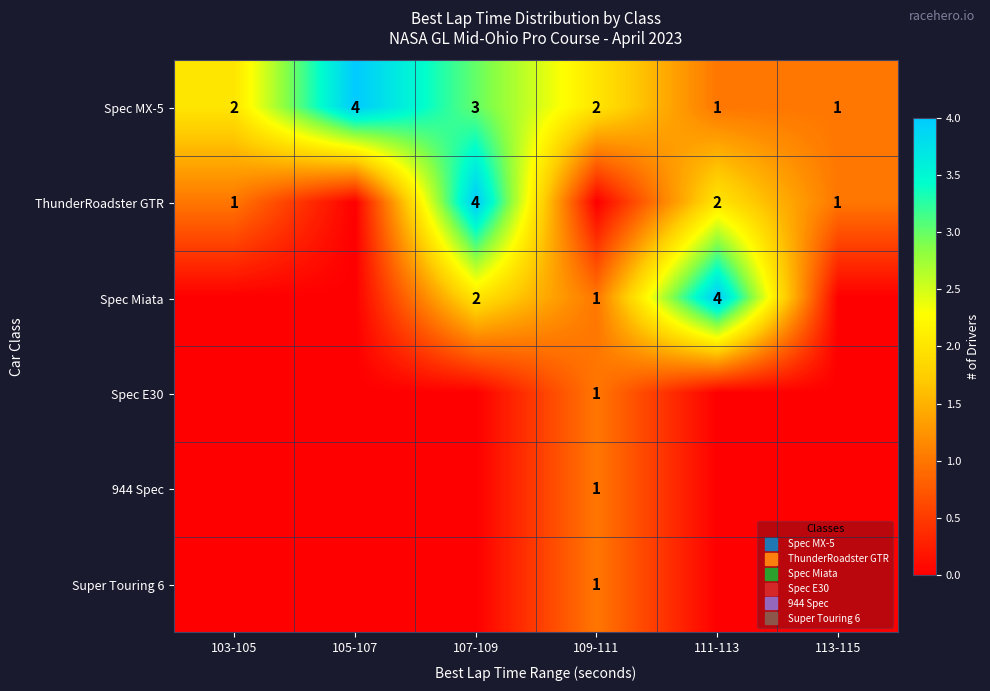

The value of Super Touring 6 at 105-107 is 0. True or false?

False